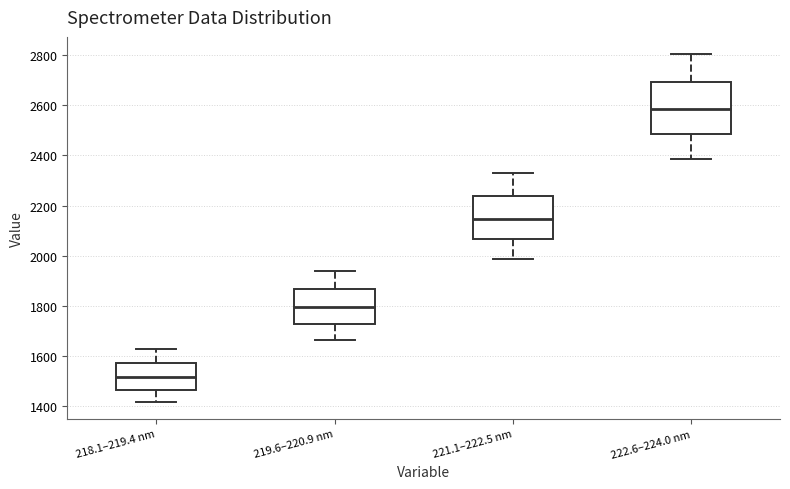

Reading left to right, transcribe this box plot: for each box, give where its median line is, the range the box spans, and where its two whiskers end, as read against the y-axis. The values are not printed on the chart, so give them approximately, as read against the axis.

218.1–219.4 nm: median 1520, box 1460 to 1580, whiskers 1420 to 1620
219.6–220.9 nm: median 1800, box 1720 to 1860, whiskers 1660 to 1940
221.1–222.5 nm: median 2140, box 2060 to 2240, whiskers 1980 to 2320
222.6–224.0 nm: median 2580, box 2480 to 2700, whiskers 2380 to 2800